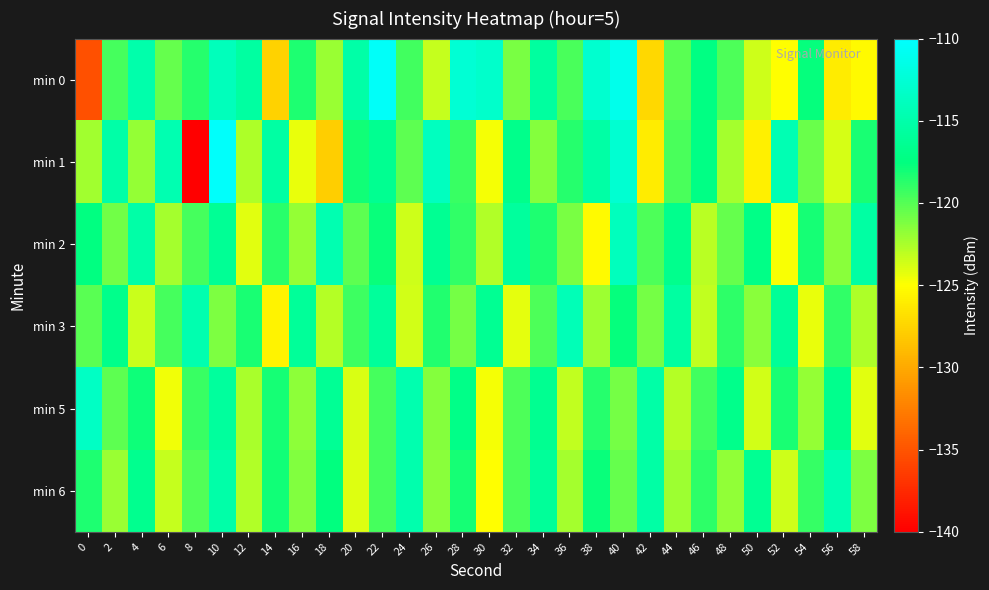

At which category is the sum across all series the highest?

10